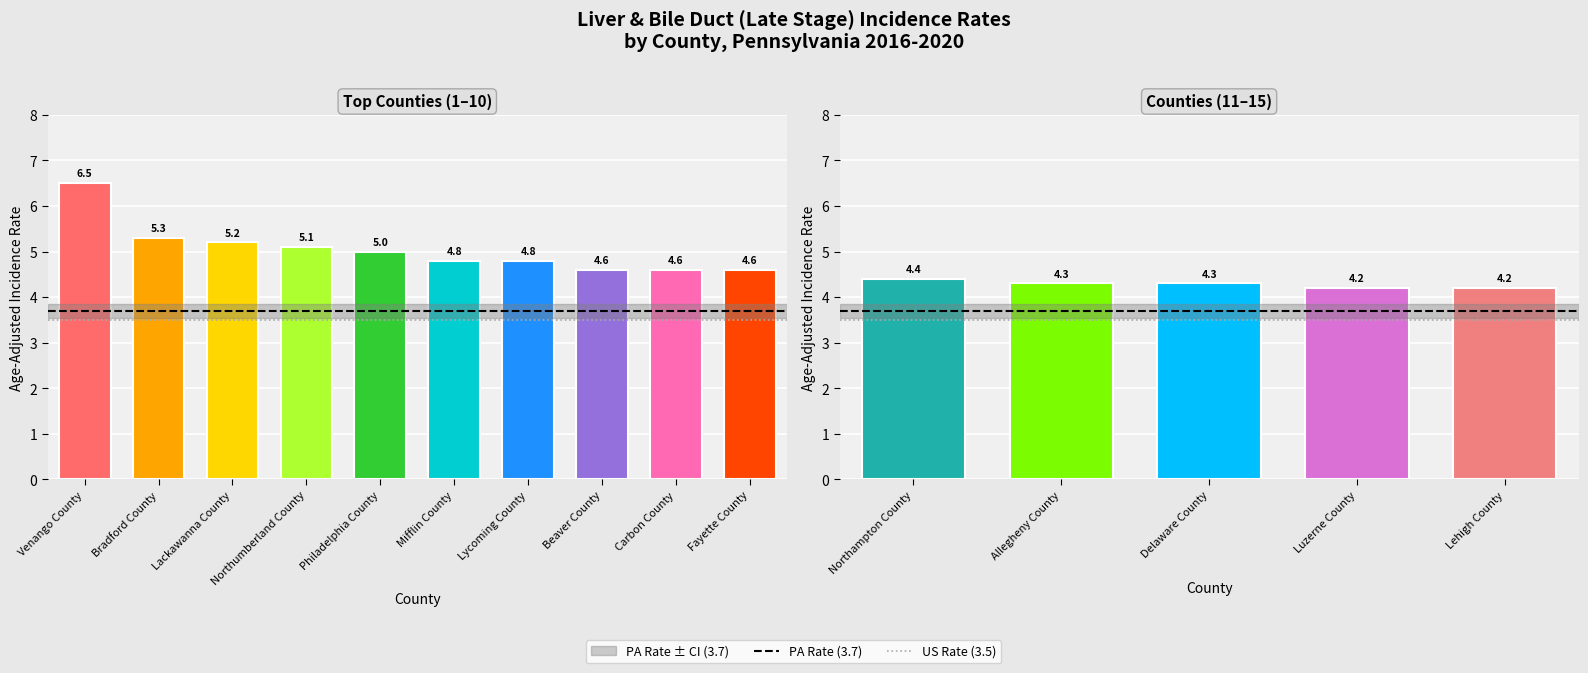

Between Northampton County and Allegheny County, which is larger?

Northampton County